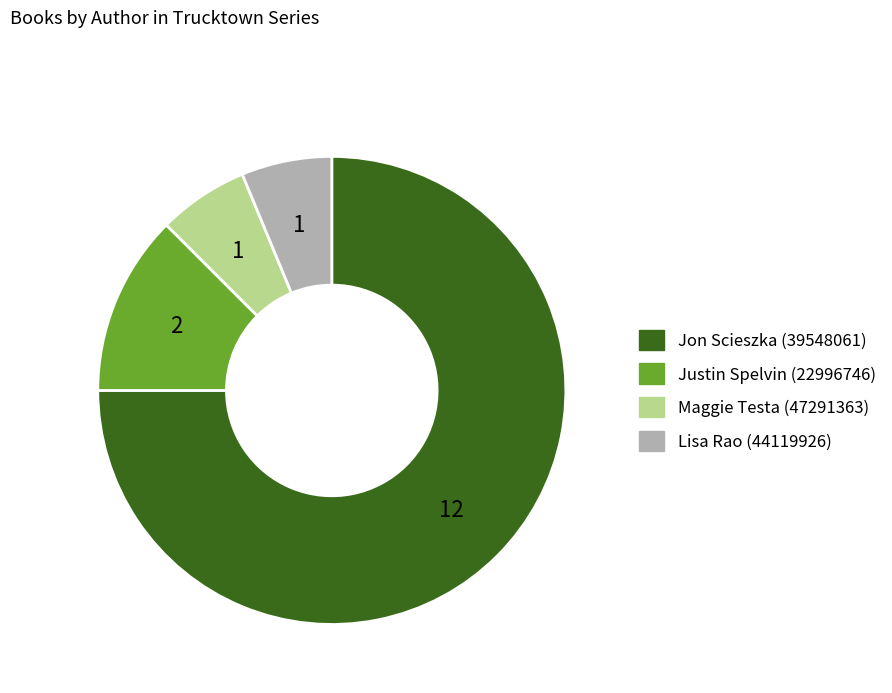

Which slice is the largest?

Jon Scieszka (39548061)